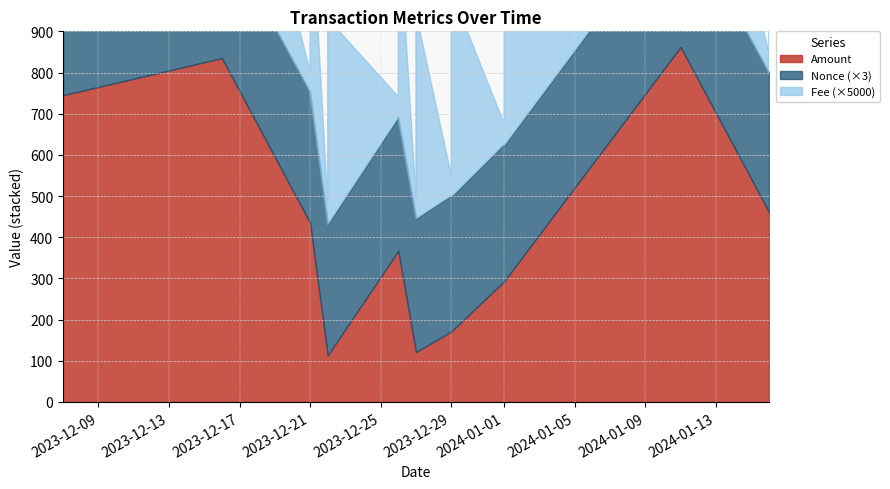

At 2024-01-16, list the series in order from smallest to largest.

Fee, Nonce, Amount